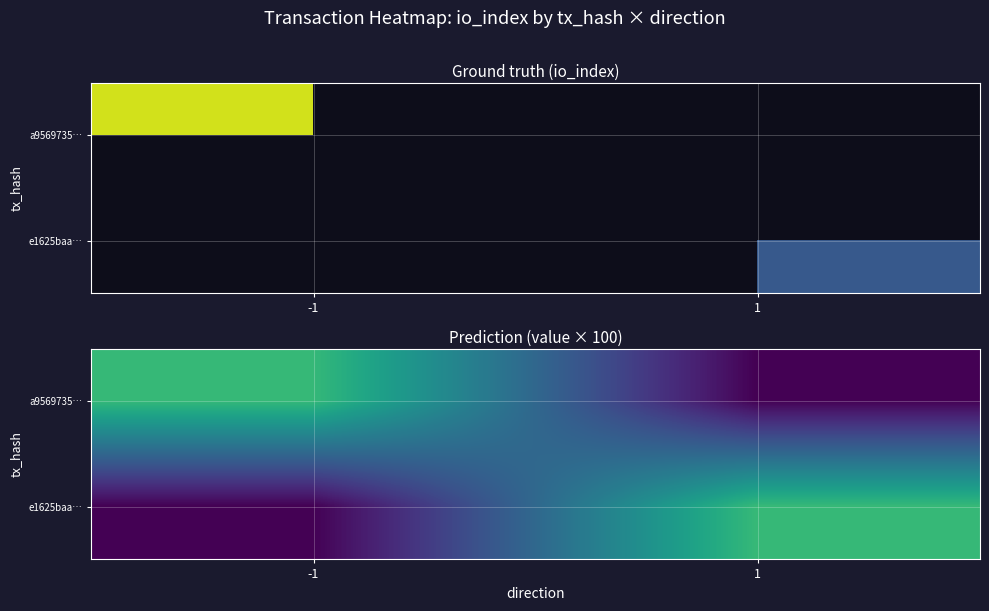

How many values in e1625baa… are above zero?

1